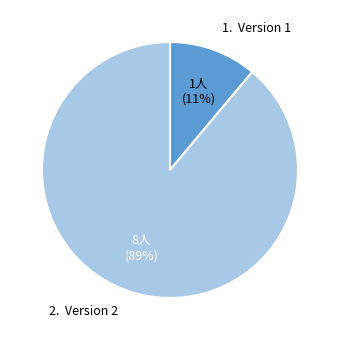

Is there a majority slice in this chart?

Yes